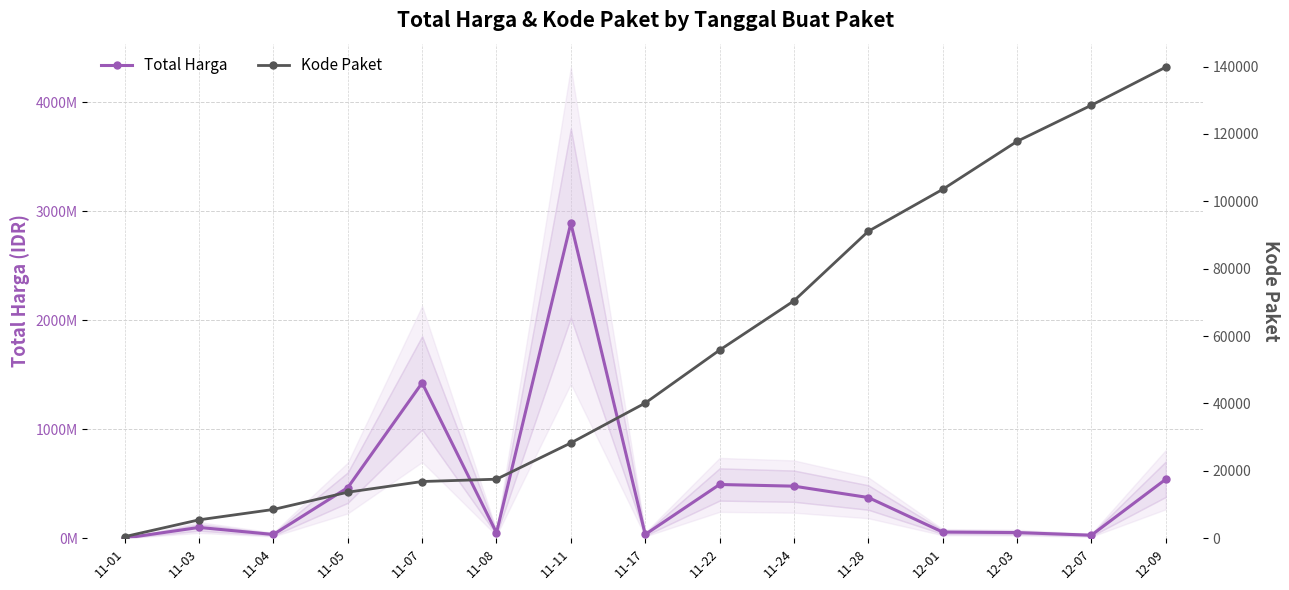

At which label does Kode Paket first exceed 40112?

11-22